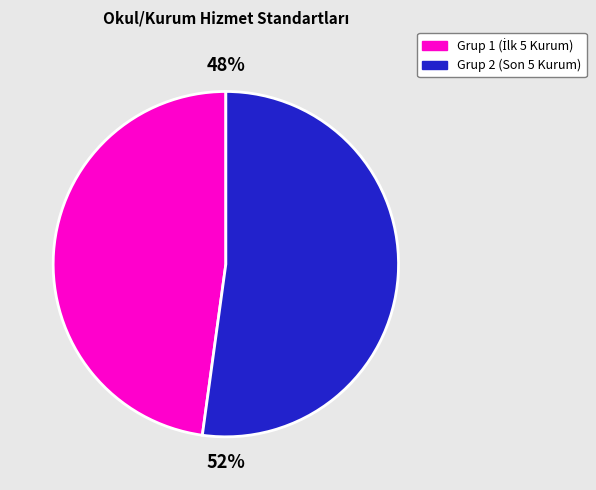

To the nearest percent, what is the difference between the largest and smallest slice percentages?

4%